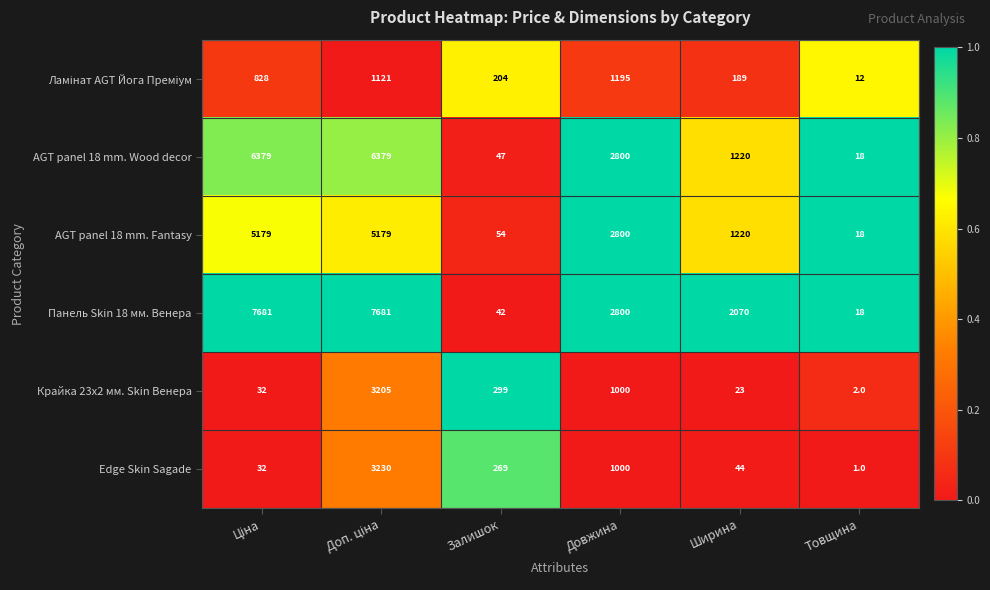

What is the spread (max minus min) of values at Довжина?

1800